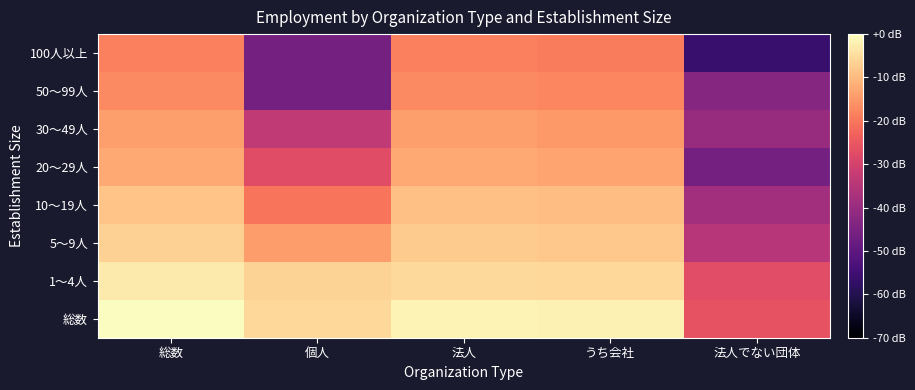

At how many categories does at least one series exceed -50?

5